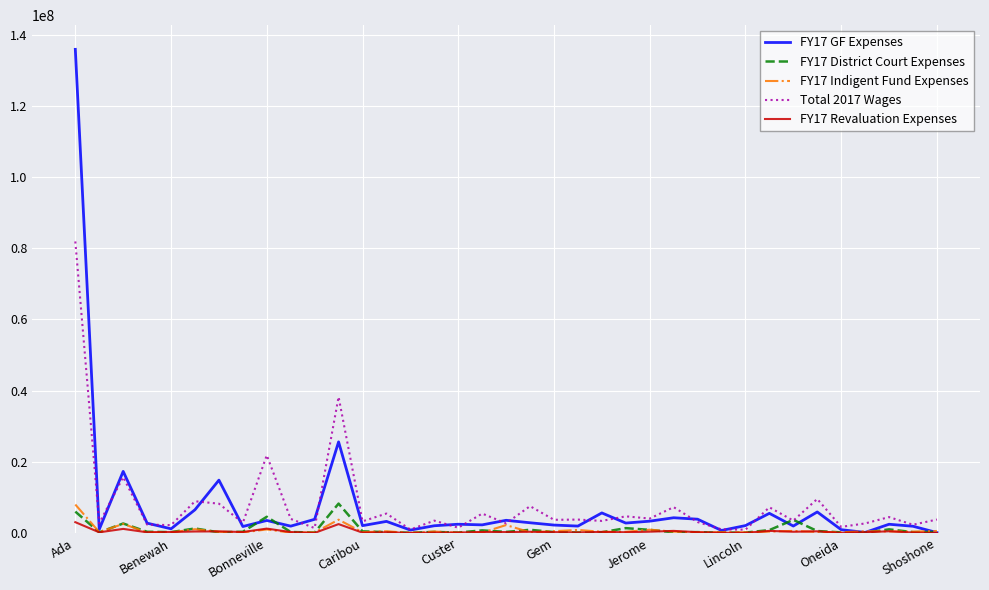

What is the maximum value shown in the chart?

135865322.0